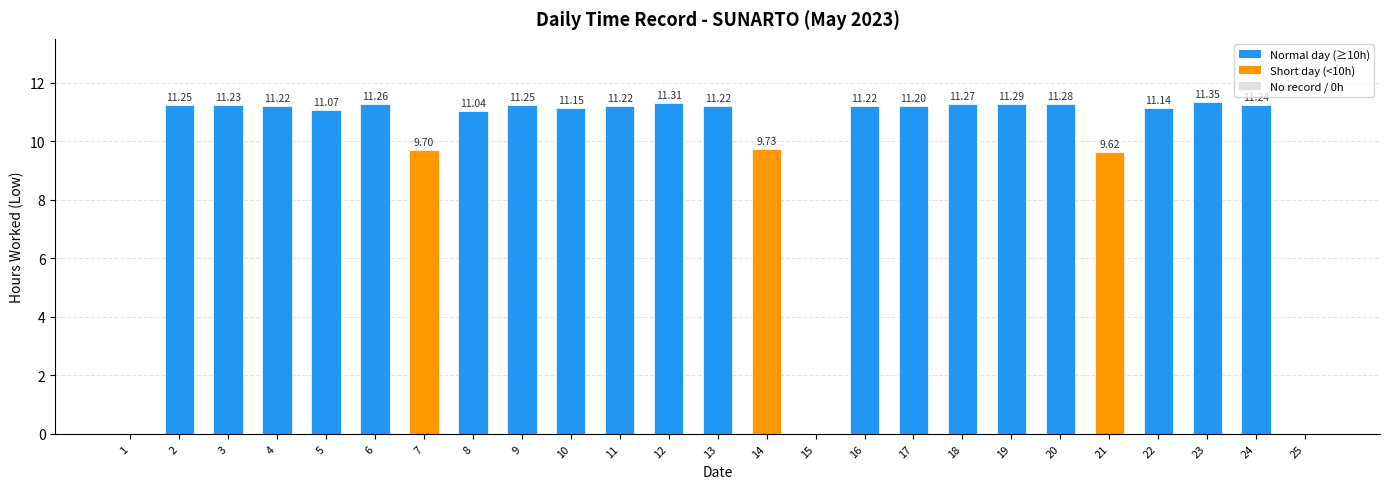

Are the bars grouped side by side (vs. stacked)?

No